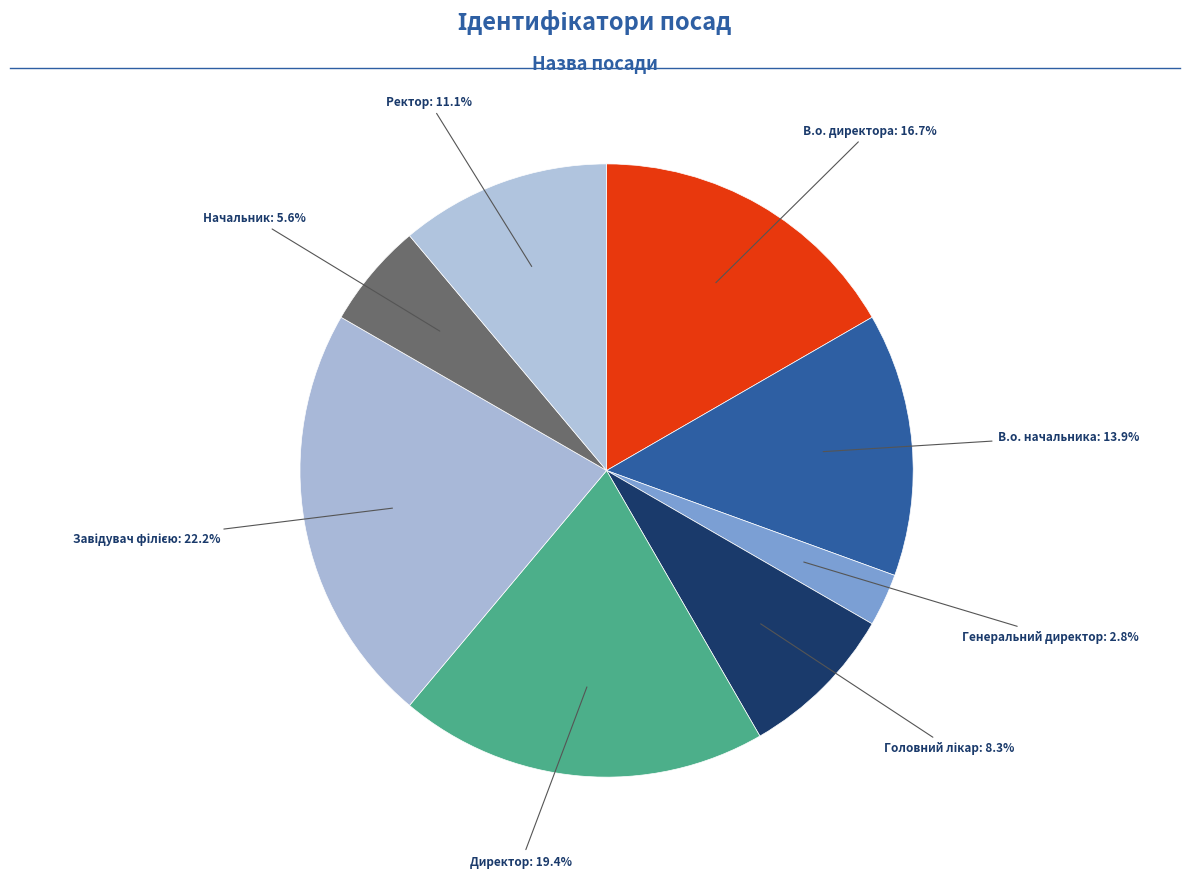

How many slices are in this pie chart?

8